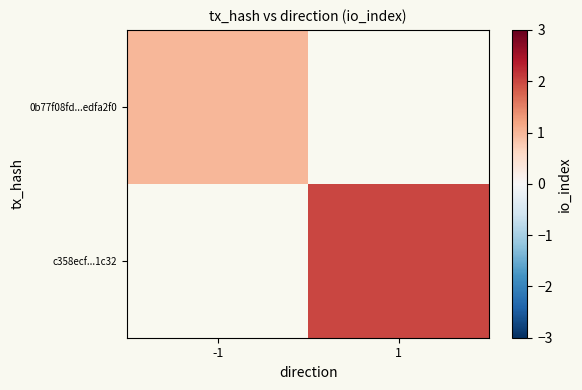

The value of c358ecf...1c32 at 1 is 2.0. True or false?

True